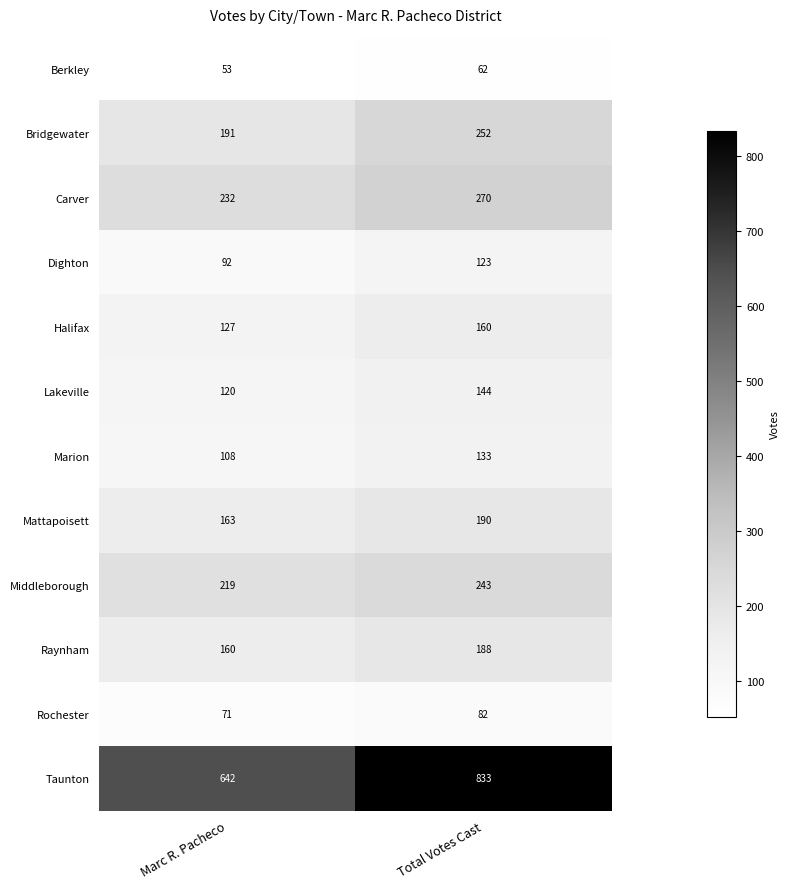

Which series changed the most between Marc R. Pacheco and Total Votes Cast?

Taunton